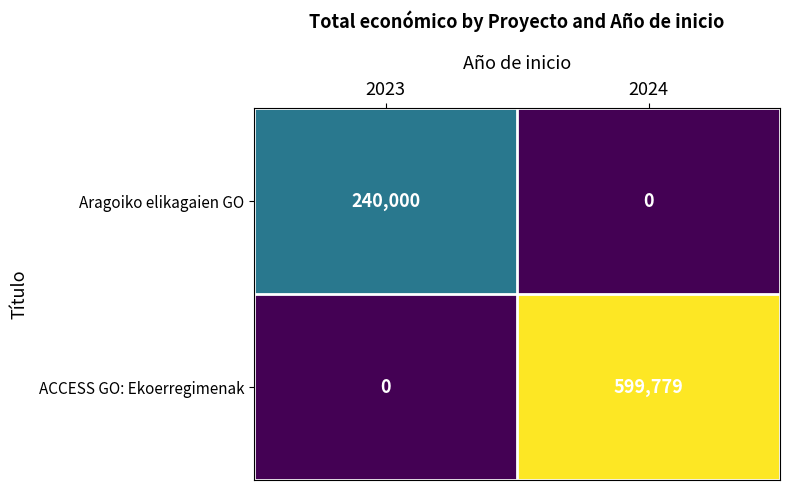

How many distinct data groups are displayed?

2